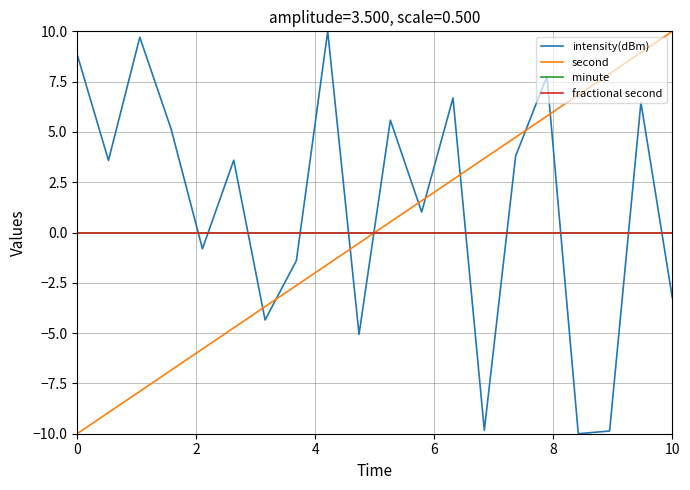

How many interior local valleys does the intensity(dBm) series have?

7